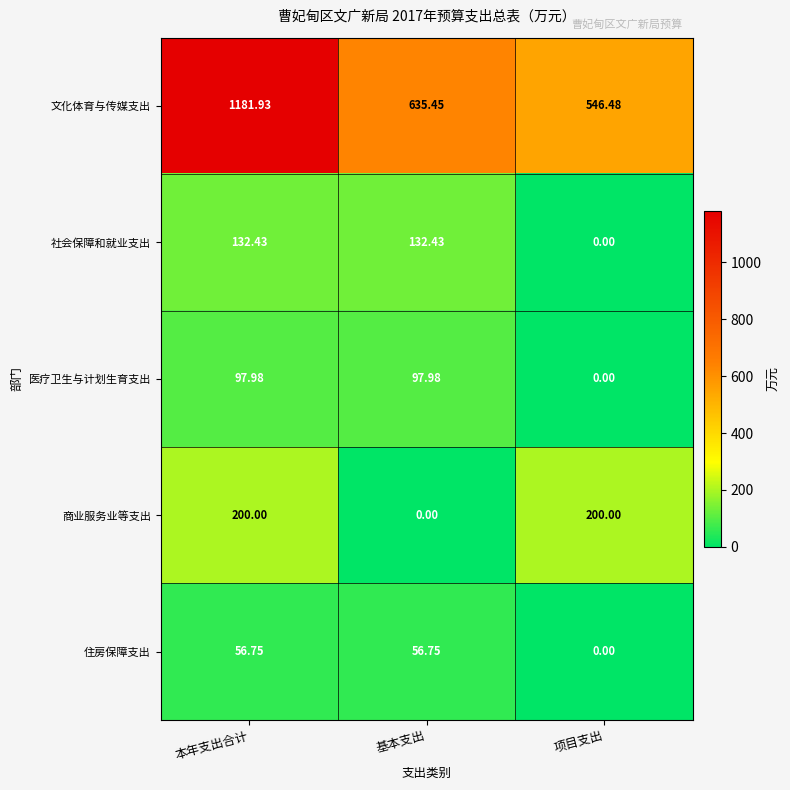

How many data points in 住房保障支出 are less than 56?

1